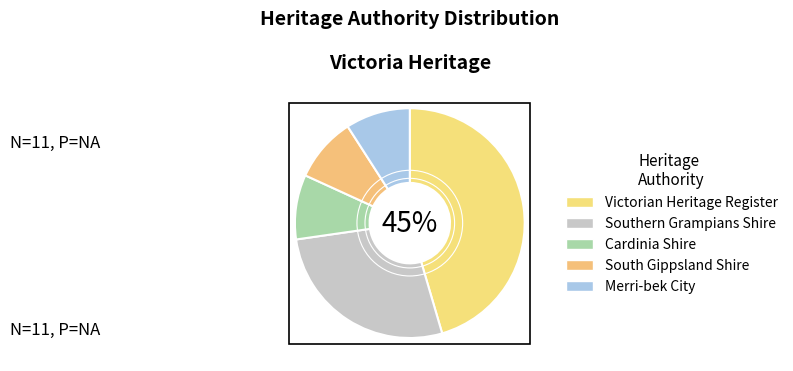

What is the change in value from Southern Grampians Shire to Cardinia Shire?

-2